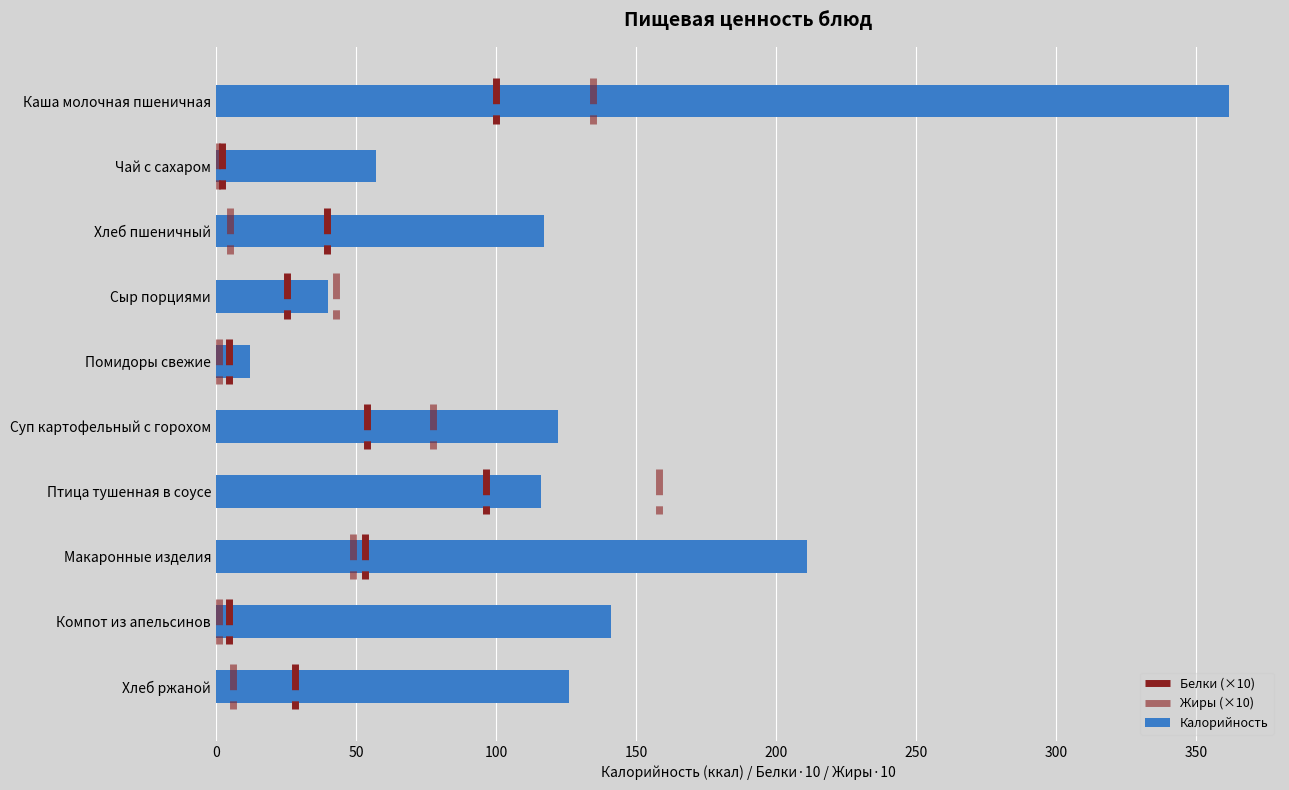

Are the bars horizontal?

Yes